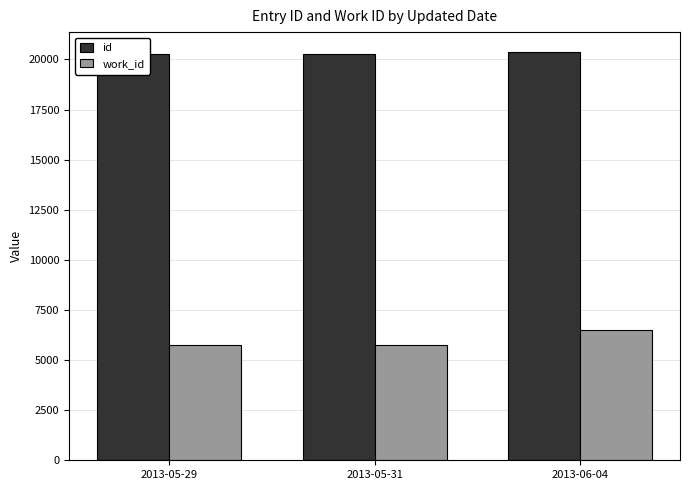

Reading right to left, transcribe all the data shown in this chart.

id: 20347	20262	20249
work_id: 6506	5736	5736